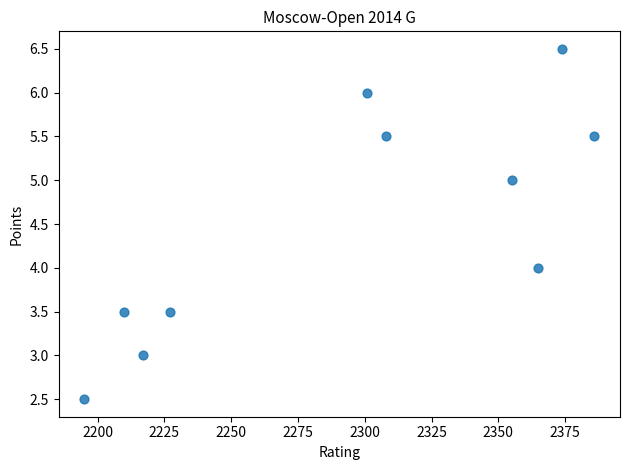

What is the average Y value?

4.5